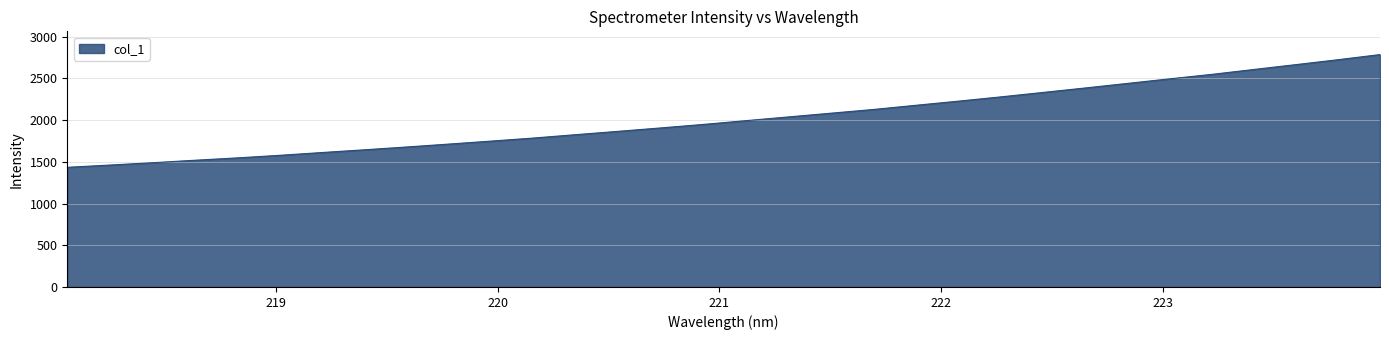

Does the chart have visible grid lines?

Yes